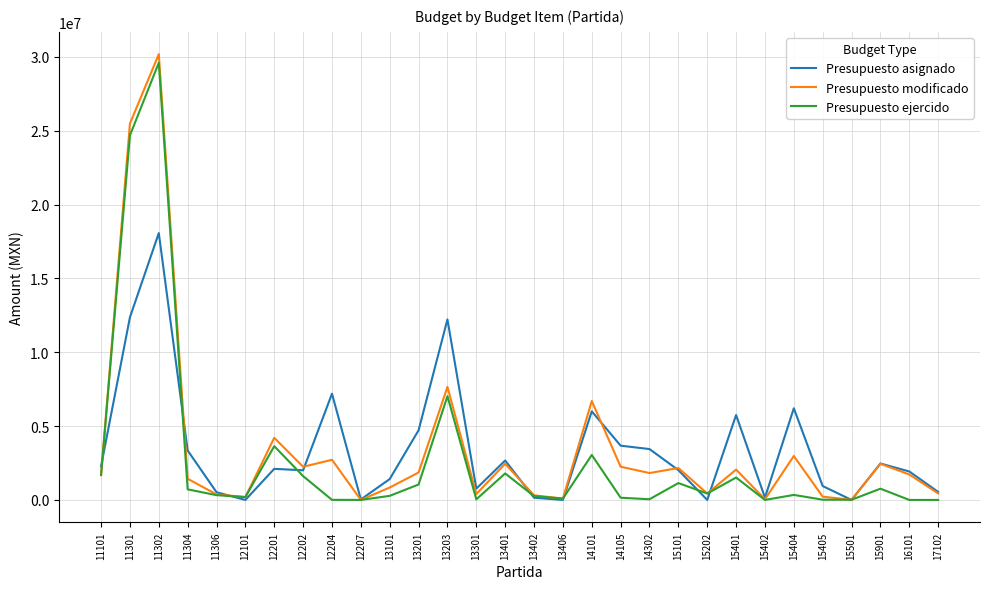

Does the chart have visible grid lines?

Yes